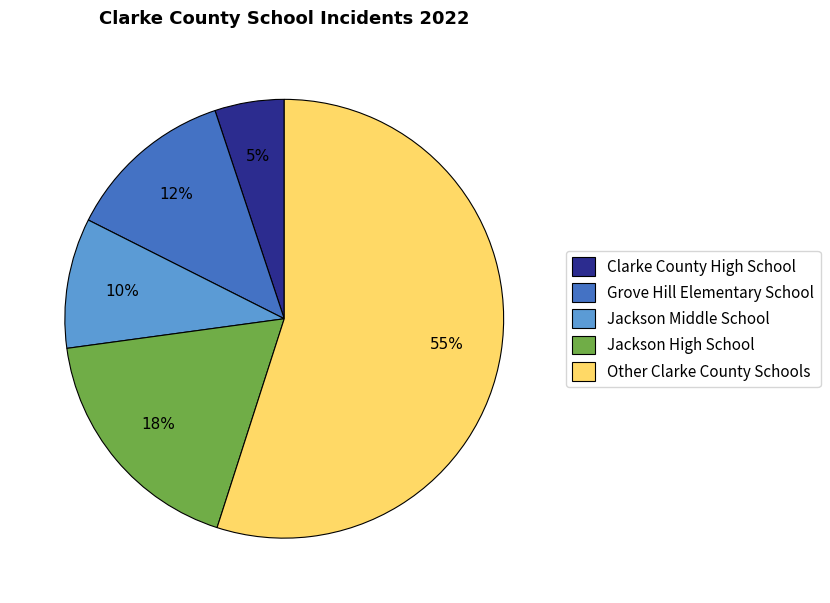

To the nearest percent, what is the difference between the Clarke County High School and Jackson High School slice percentages?

13%